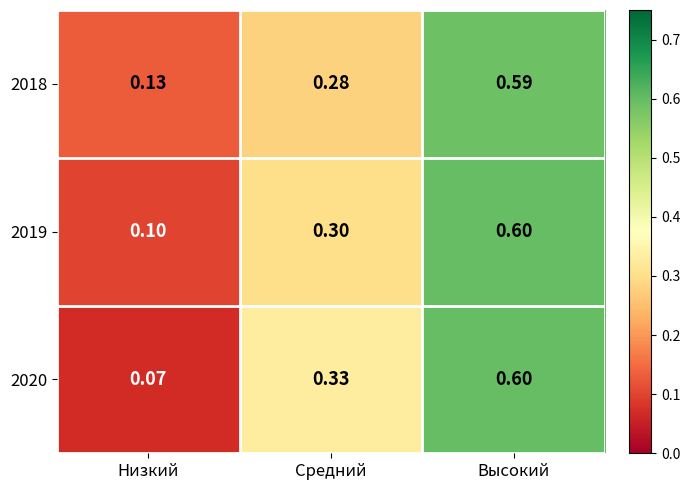

Which category has the highest value in the 2019 series?

Высокий